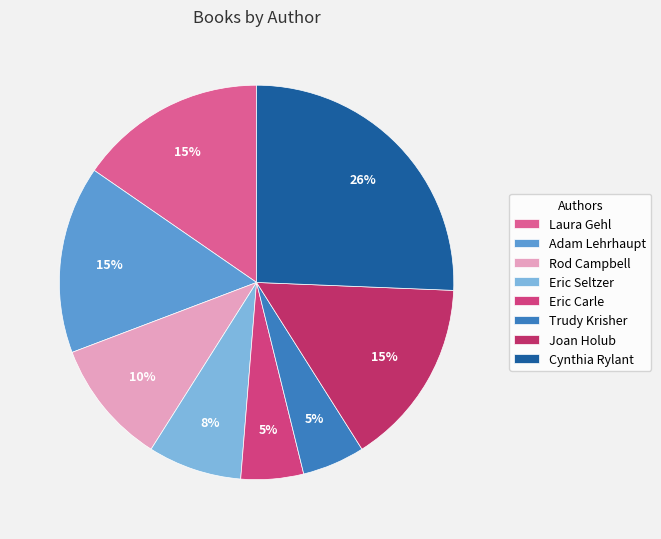

What is the largest slice in the pie chart?

Cynthia Rylant